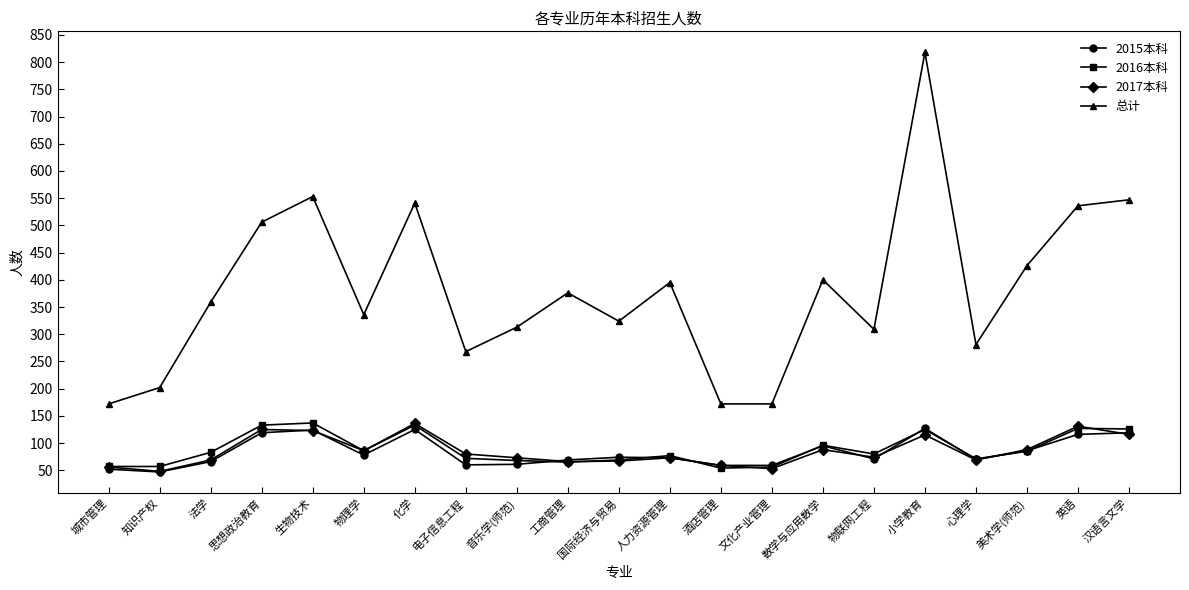

What position from the left is 心理学?

18